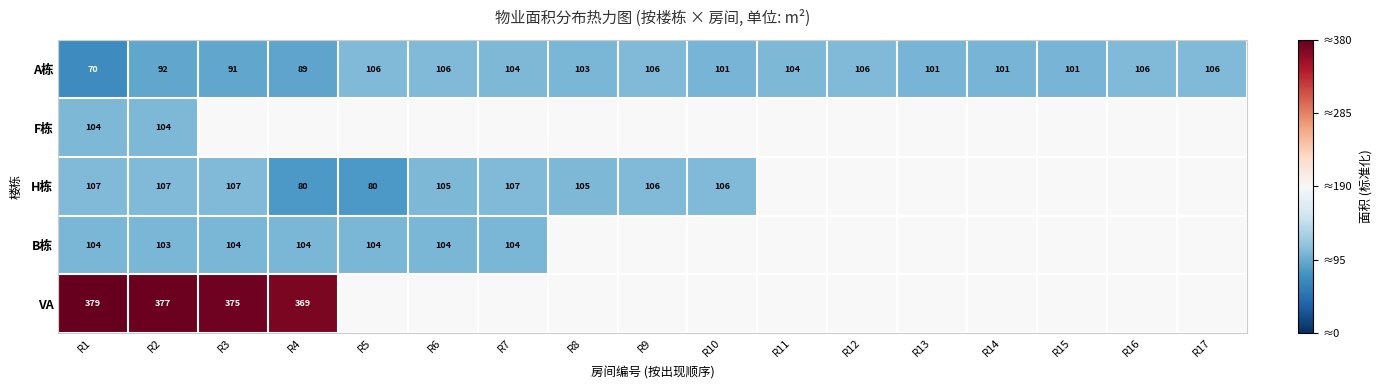

Rank the series at R2 from highest to lowest value.

VA, H栋, F栋, B栋, A栋